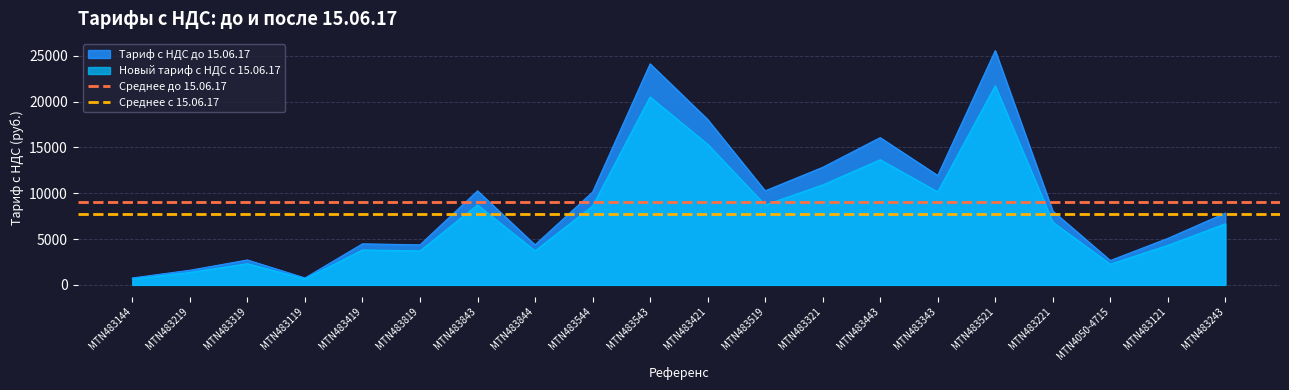

How many lines are shown in the chart?

2